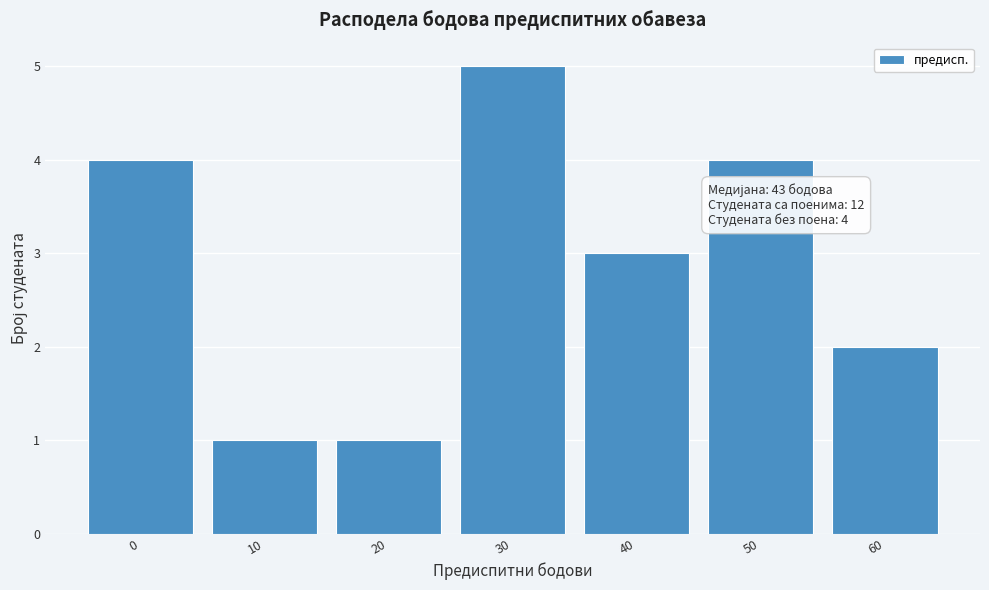

Reading left to right, transcribe all the data shown in this chart.

4	1	1	5	3	4	2